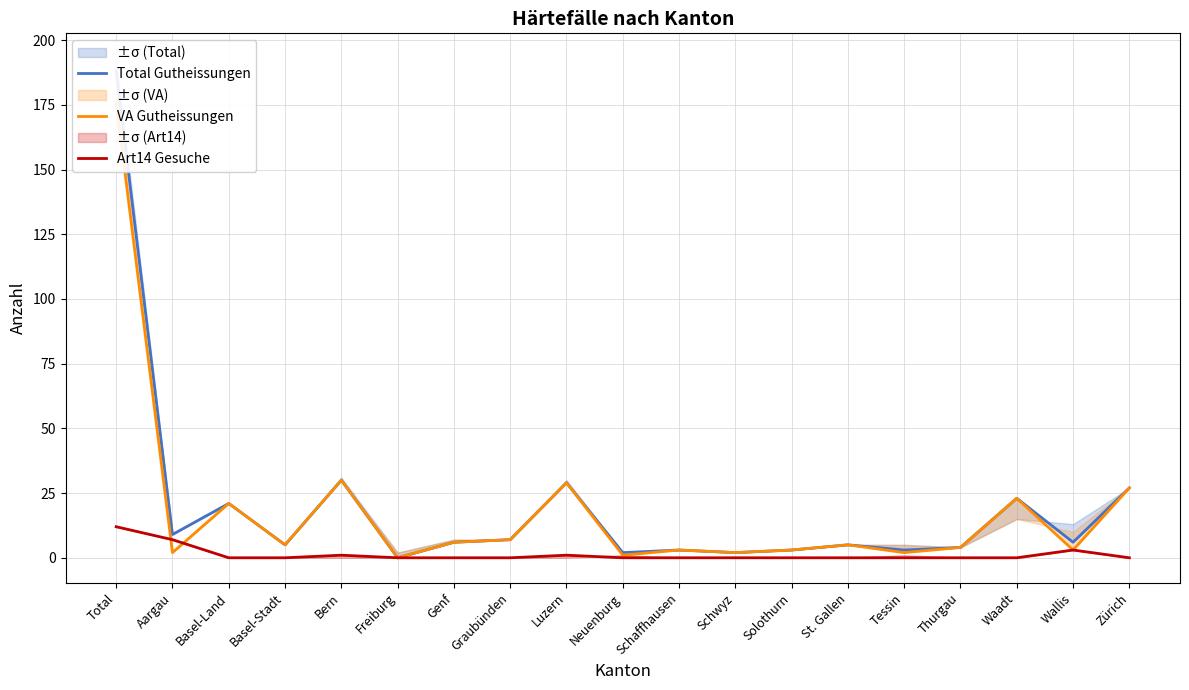

List the series in order of their peak value, highest first.

Total Gutheissungen, VA Gutheissungen, Art14 Gesuche